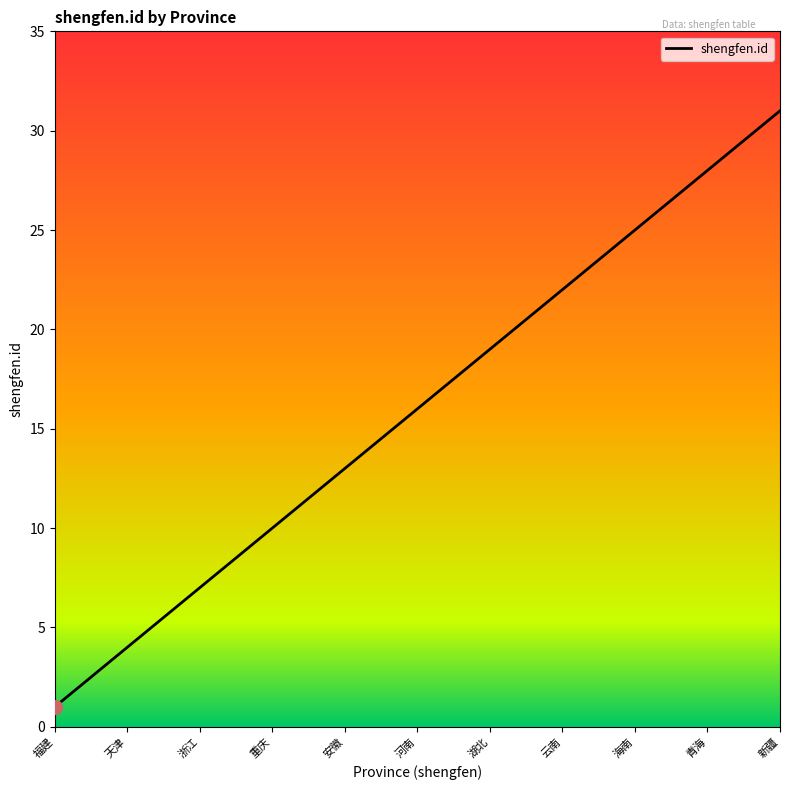

What is the difference between the maximum and minimum values?

30